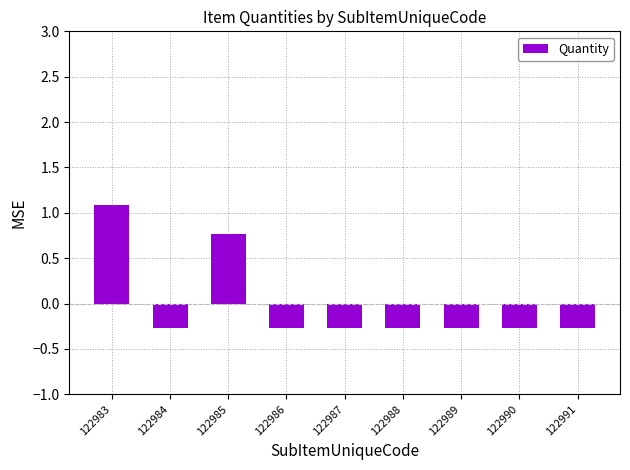

What value does the data have at 122983?

1.1